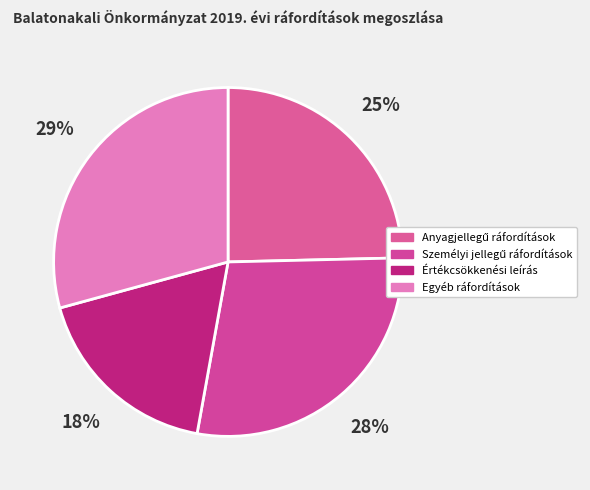

Count the number of slices in the pie.

4